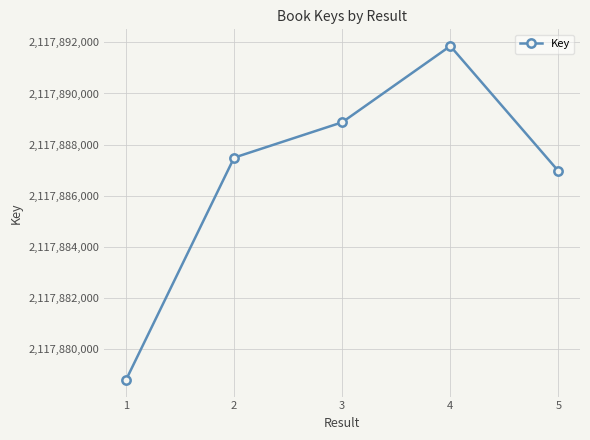

What value does the data have at 4, to the nearest 10?

2117891860